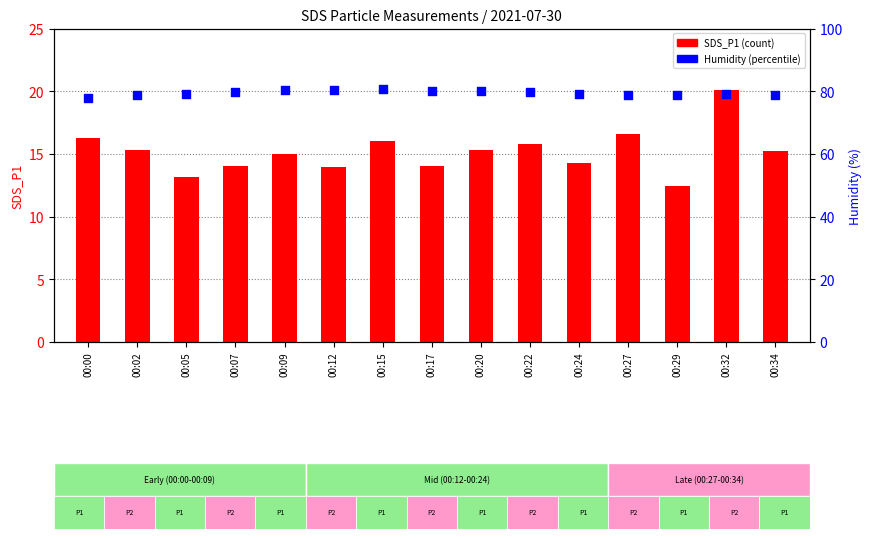

Which series has the largest Y range (max minus min)?

SDS_P1